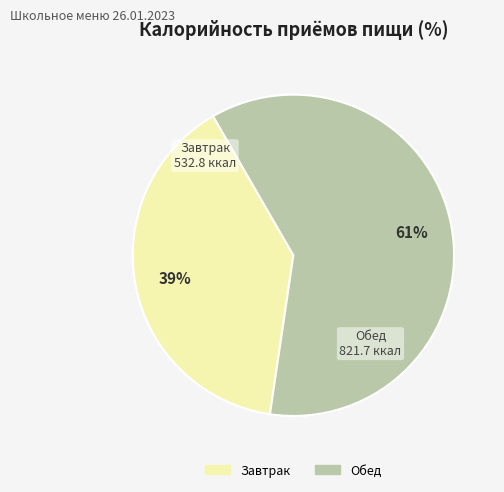

What percentage is the Обед slice, to the nearest percent?

61%